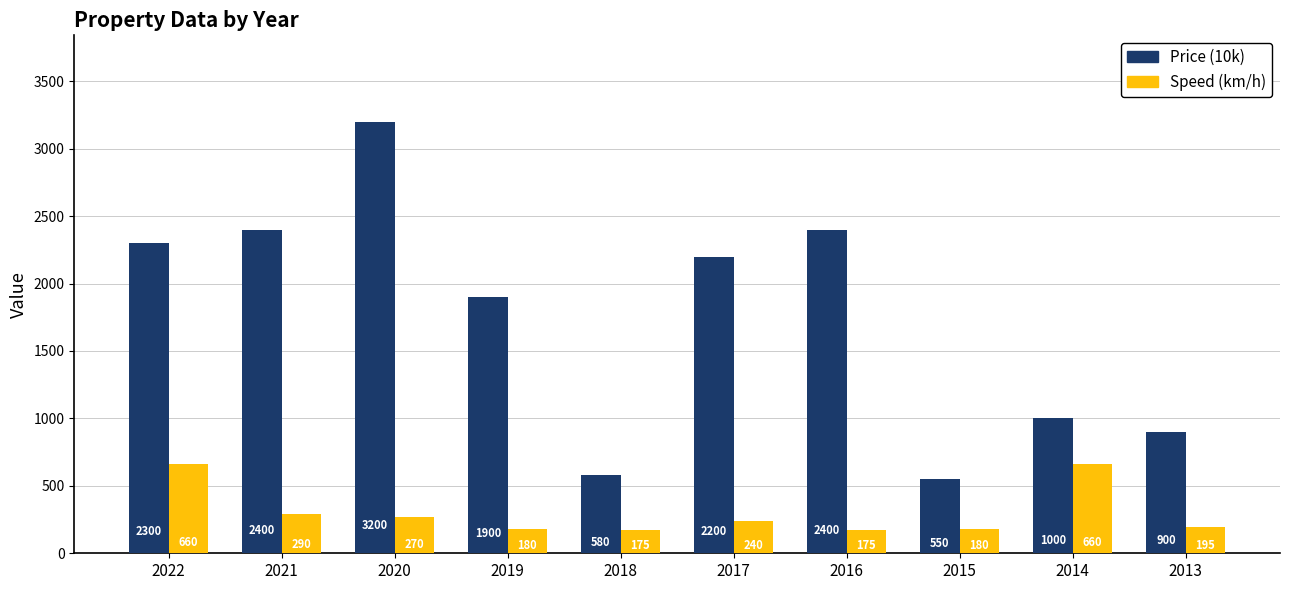

What is the total value across all series at 2022?

2960